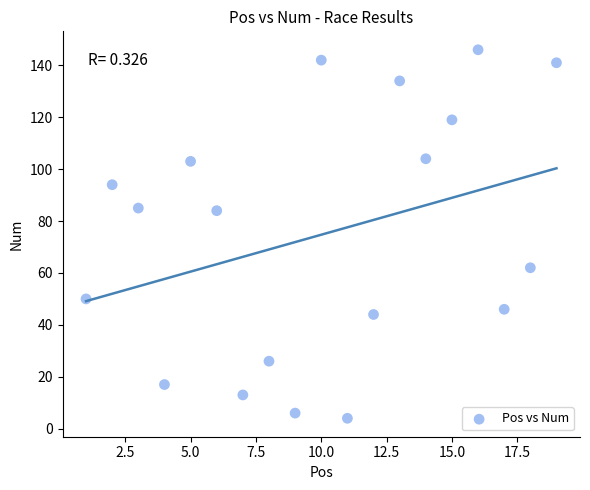

What is the range of X values (max minus min)?

18